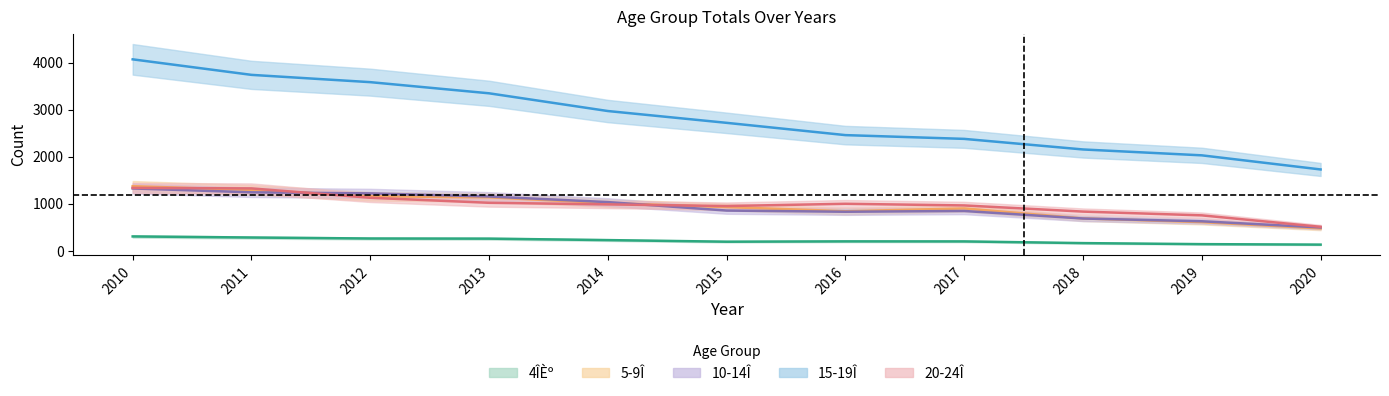

List the series in order of their peak value, highest first.

15-19Î, 5-9Î, 20-24Î, 10-14Î, 4ÎÈº